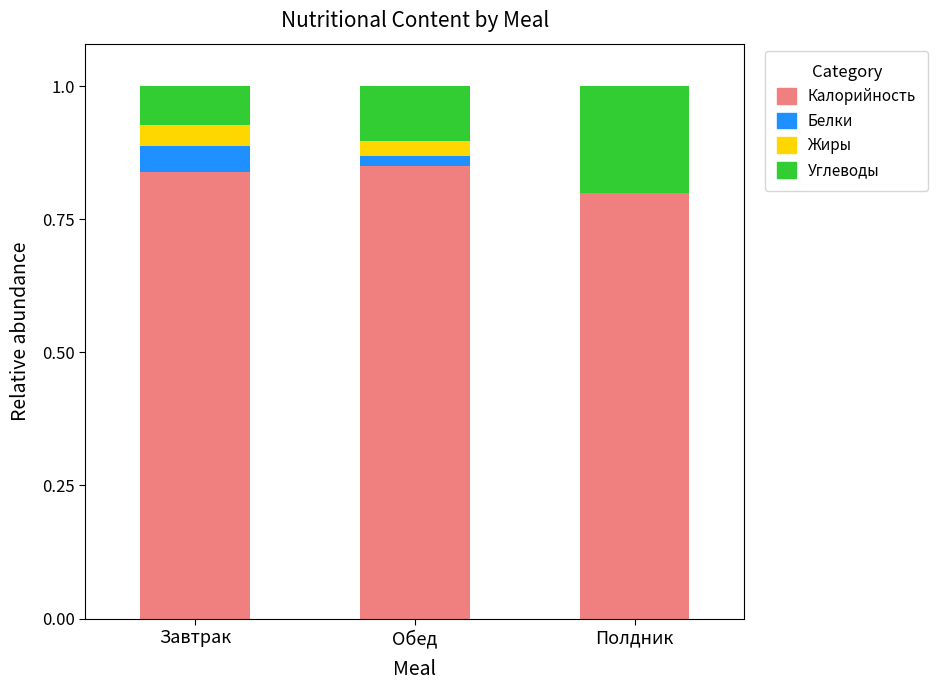

What is the total value across all series at Завтрак?

1.0